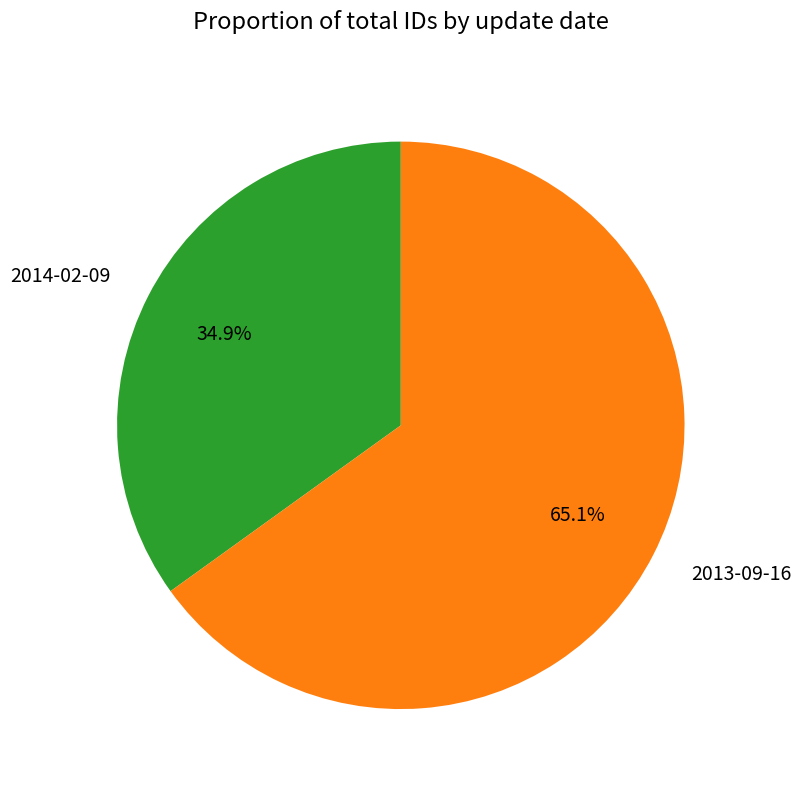

Does 2014-02-09 account for over 50% of the chart?

No